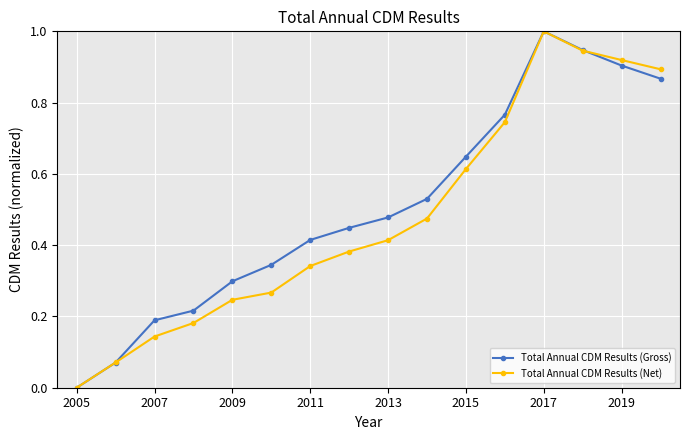

True or false: Total Annual CDM Results (Gross) has more than 2 interior local peaks.

False